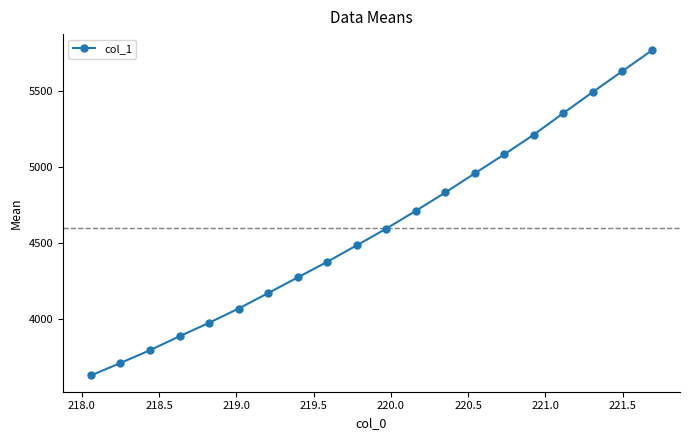

What is the minimum value shown in the chart?

3630.6